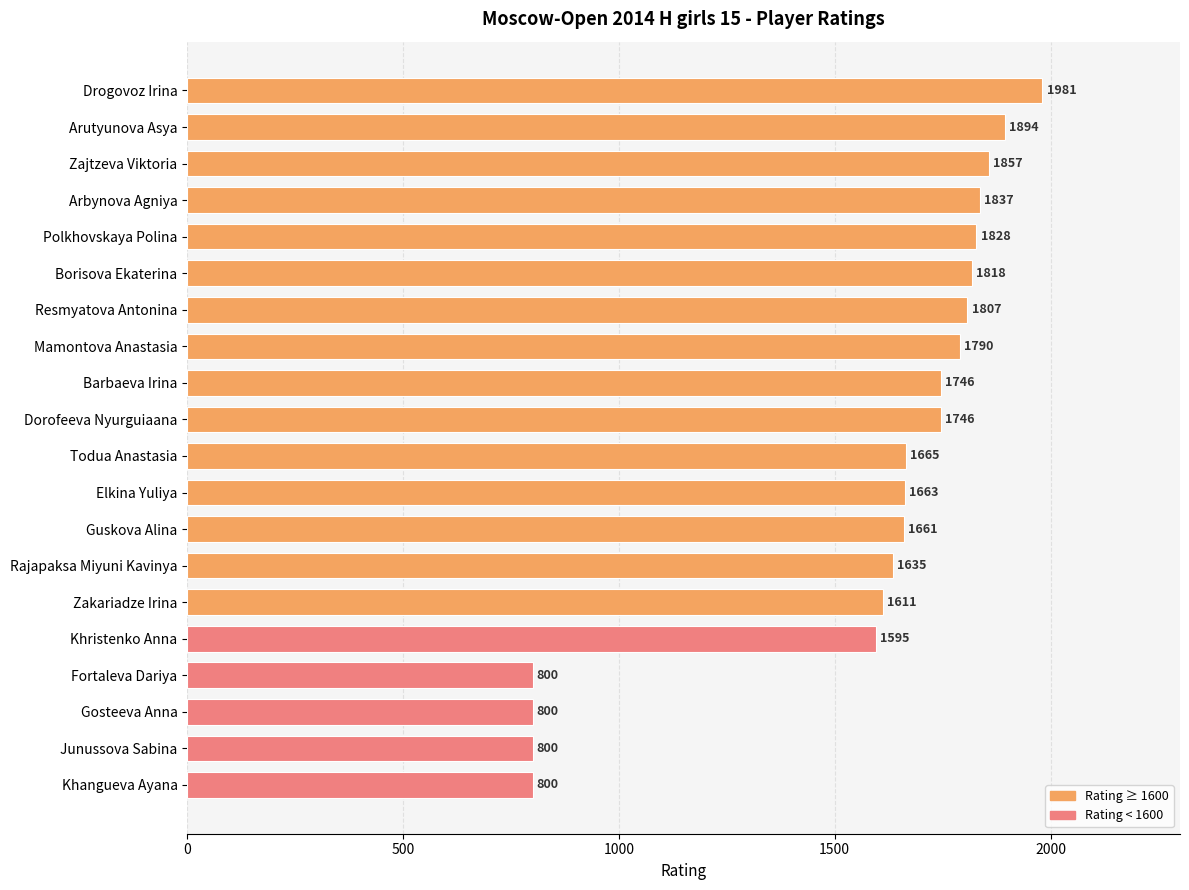

What is the change in value from Elkina Yuliya to Fortaleva Dariya?

-863